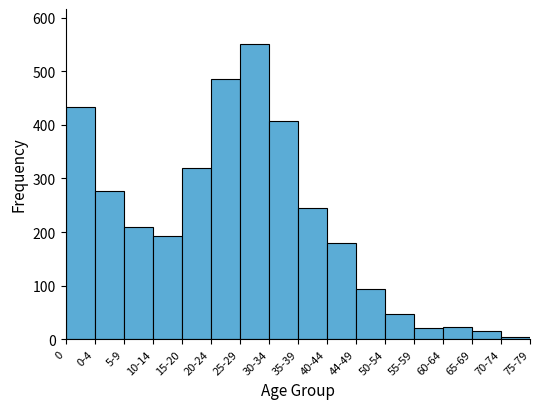

Approximately how many times larger is the value at 0-4 compared to 25-29?

0.5